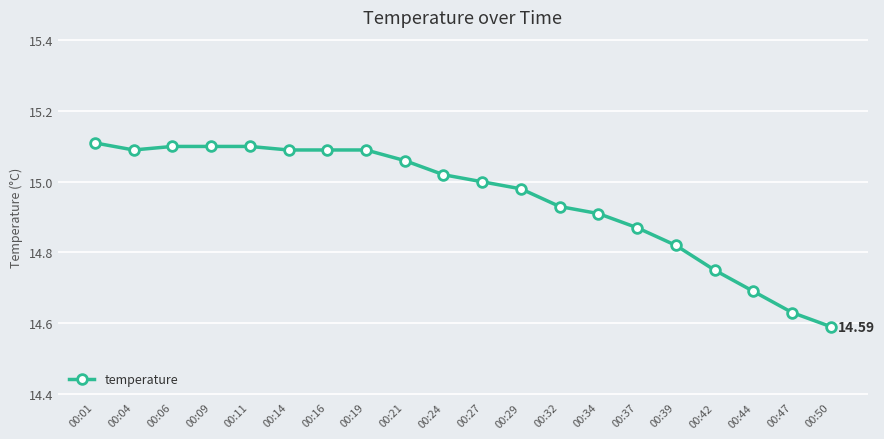

Does the chart display data point markers on the line(s)?

Yes